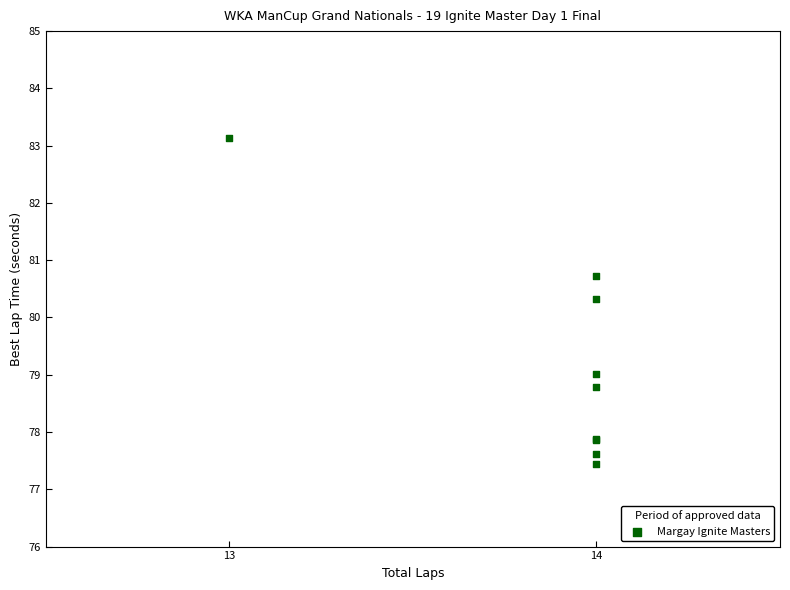

What Y value in the scatter plot is closest to 80?

80.3